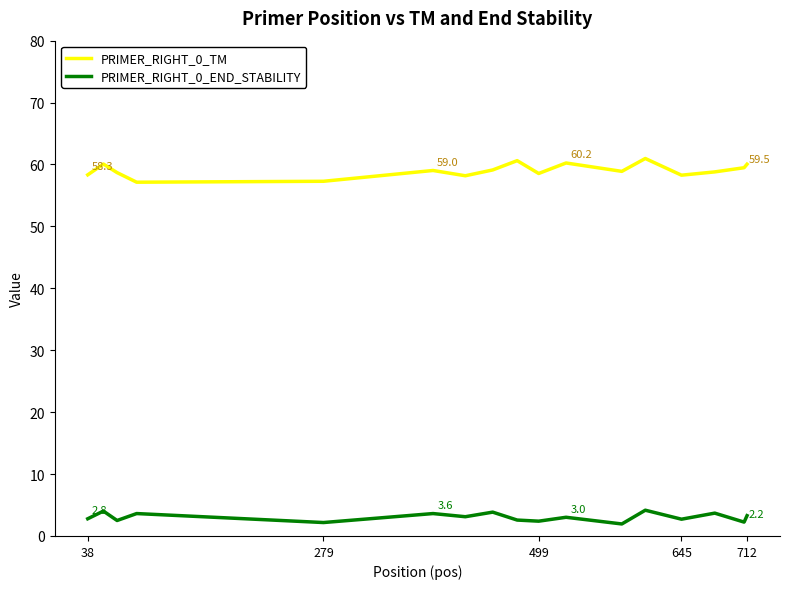

What is the difference between the maximum and minimum values in the PRIMER_RIGHT_0_TM series?

3.8